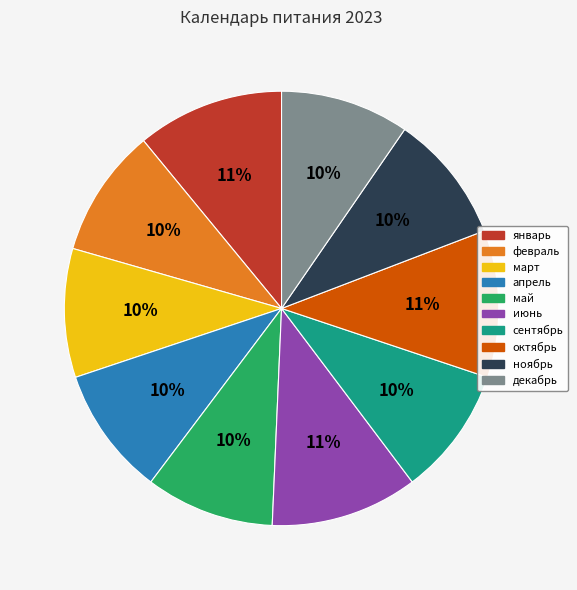

What percentage is the декабрь slice, to the nearest percent?

10%